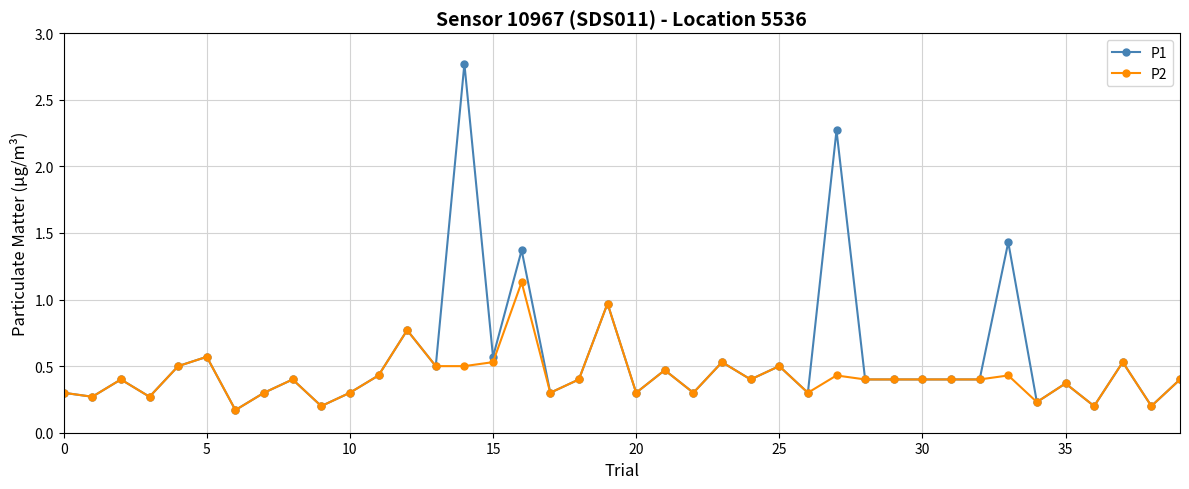

What is the maximum value shown in the chart?

2.8